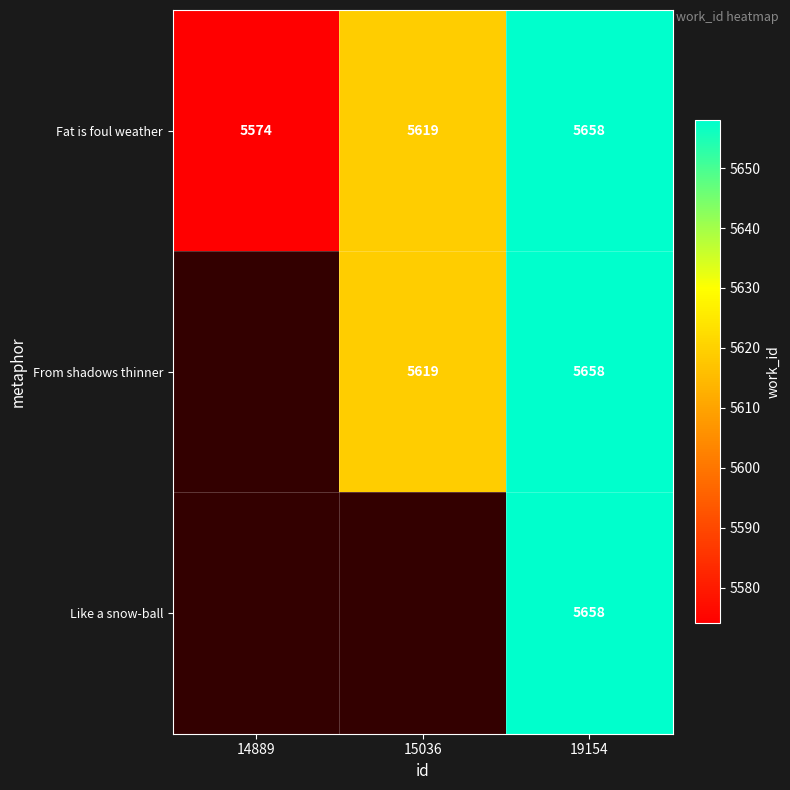

True or false: Fat is foul weather has a value of 2592.7 at 14889.

False